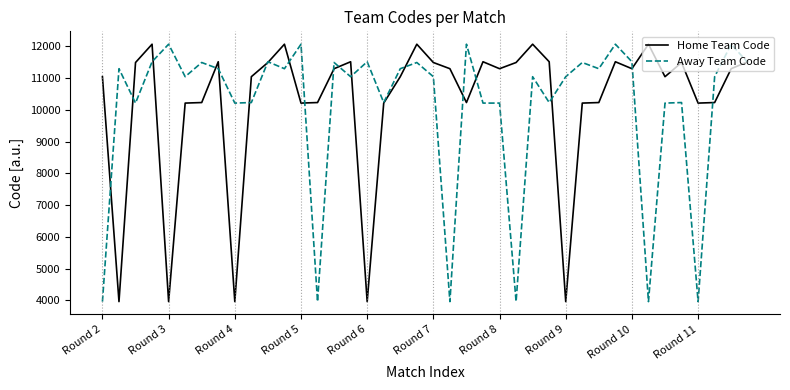

What is the highest value of the Home Team Code series?

12072